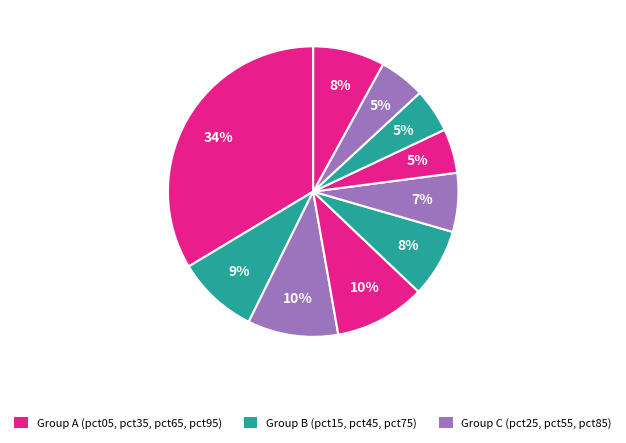

Rank the categories by value from lowest to highest.

pct75, pct65, pct85, pct55, pct45, pct95, pct15, pct25, pct35, pct05